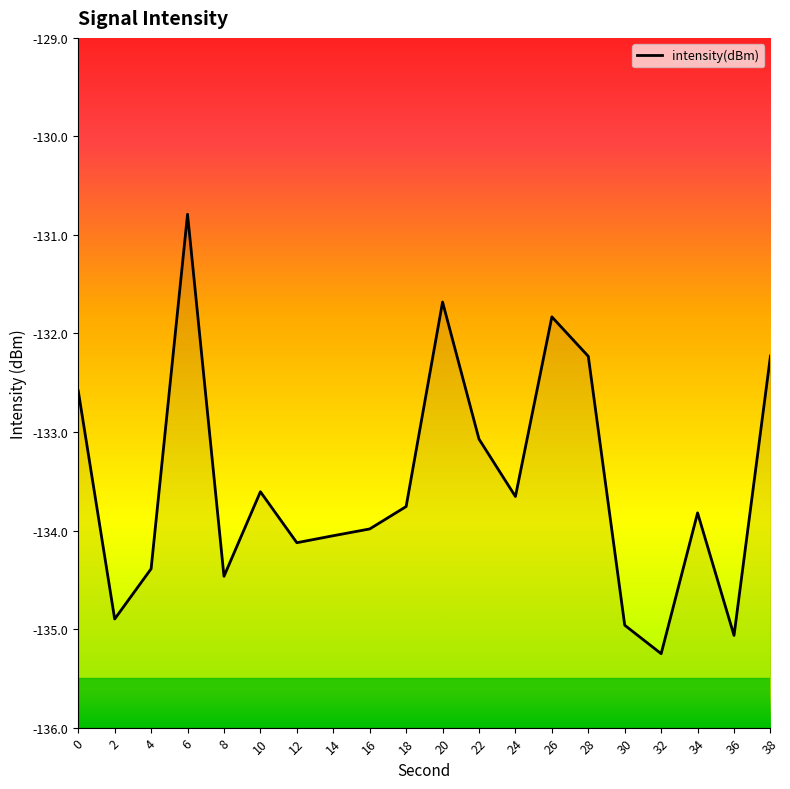

True or false: there are more than 2 points higher than both neighbors.

True